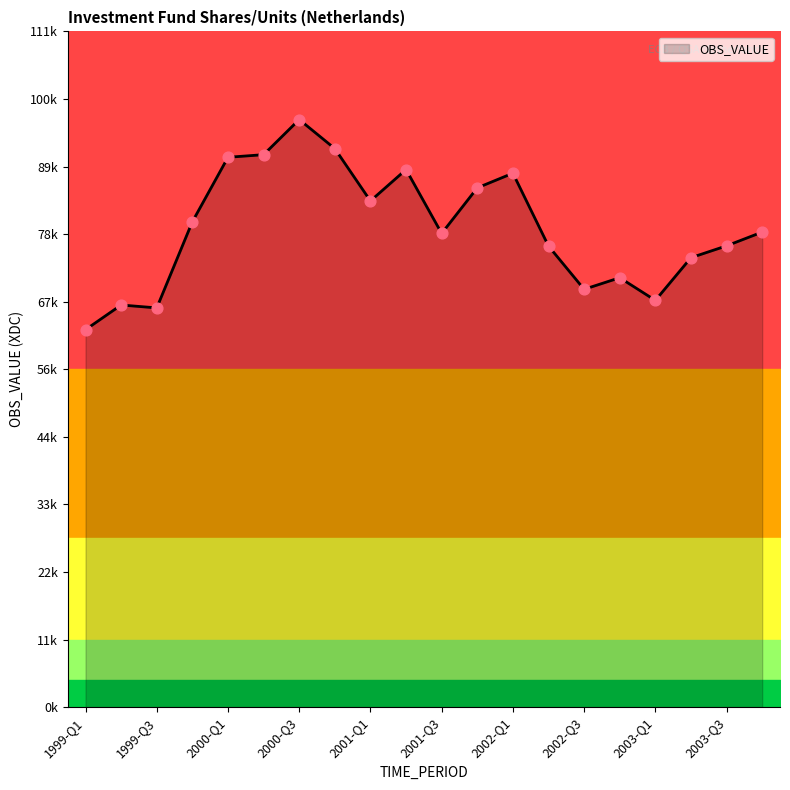

What is the change in value from 2000-Q3 to 2003-Q2?

-22735